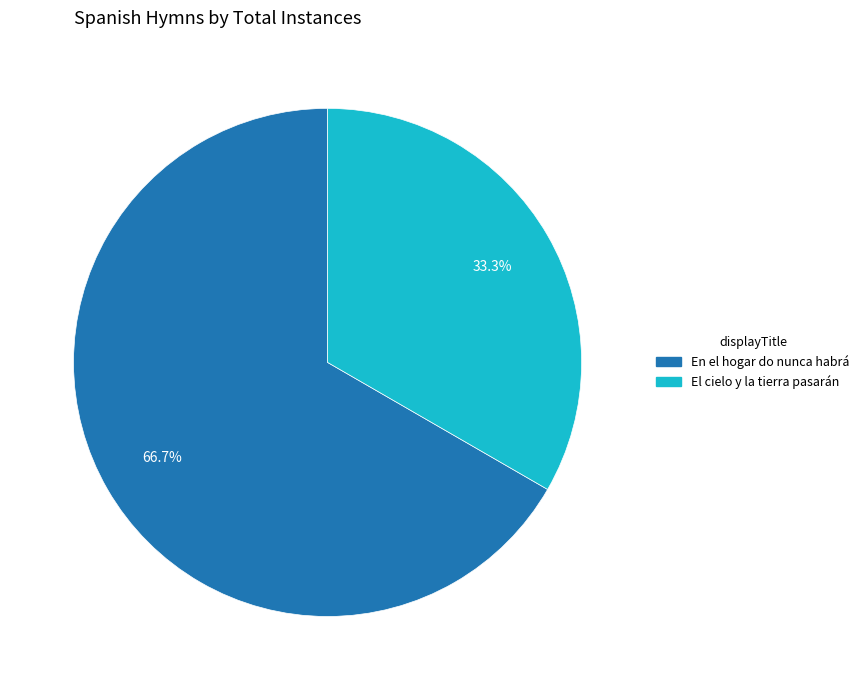

True or false: En el hogar do nunca habrá accounts for 58% of the total.

False